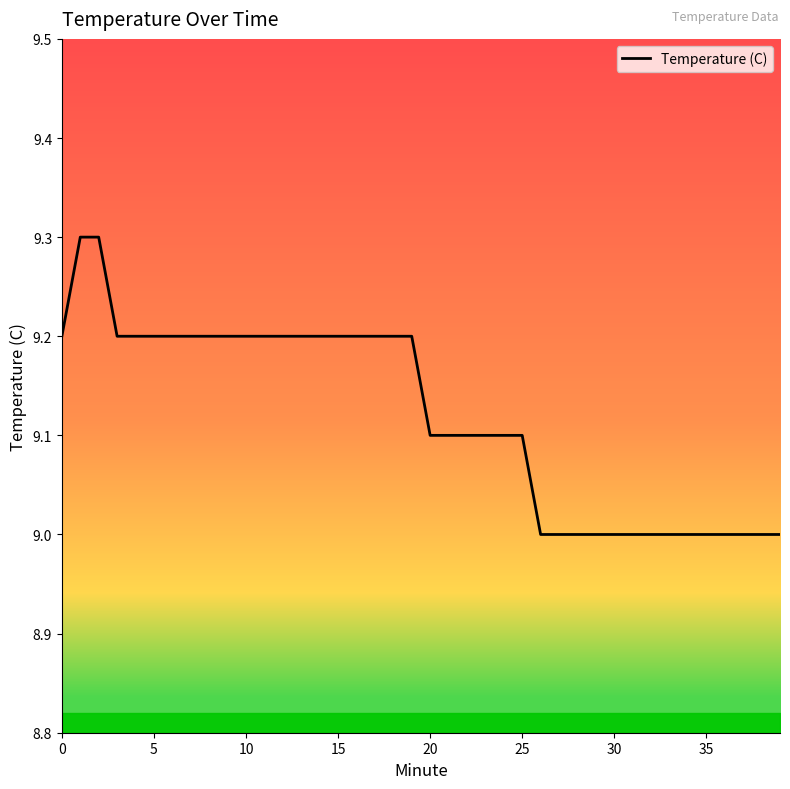

Reading right to left, what are all the values shown in this chart?

9.0	9.0	9.0	9.0	9.0	9.0	9.0	9.0	9.0	9.0	9.0	9.0	9.0	9.0	9.1	9.1	9.1	9.1	9.1	9.1	9.2	9.2	9.2	9.2	9.2	9.2	9.2	9.2	9.2	9.2	9.2	9.2	9.2	9.2	9.2	9.2	9.2	9.3	9.3	9.2